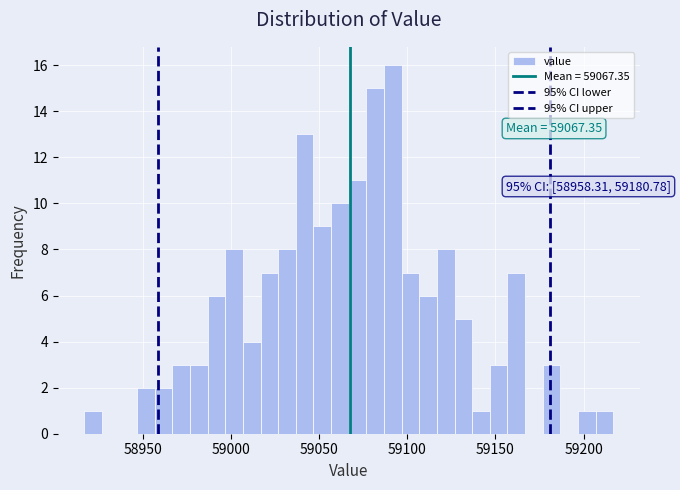

Read against the x-axis, roughly where is the centre of the tallest bar?

59090